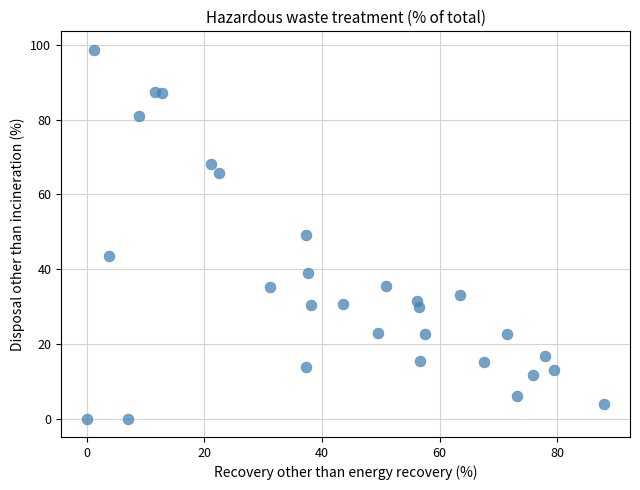

What is the range of X values (max minus min)?

88.0